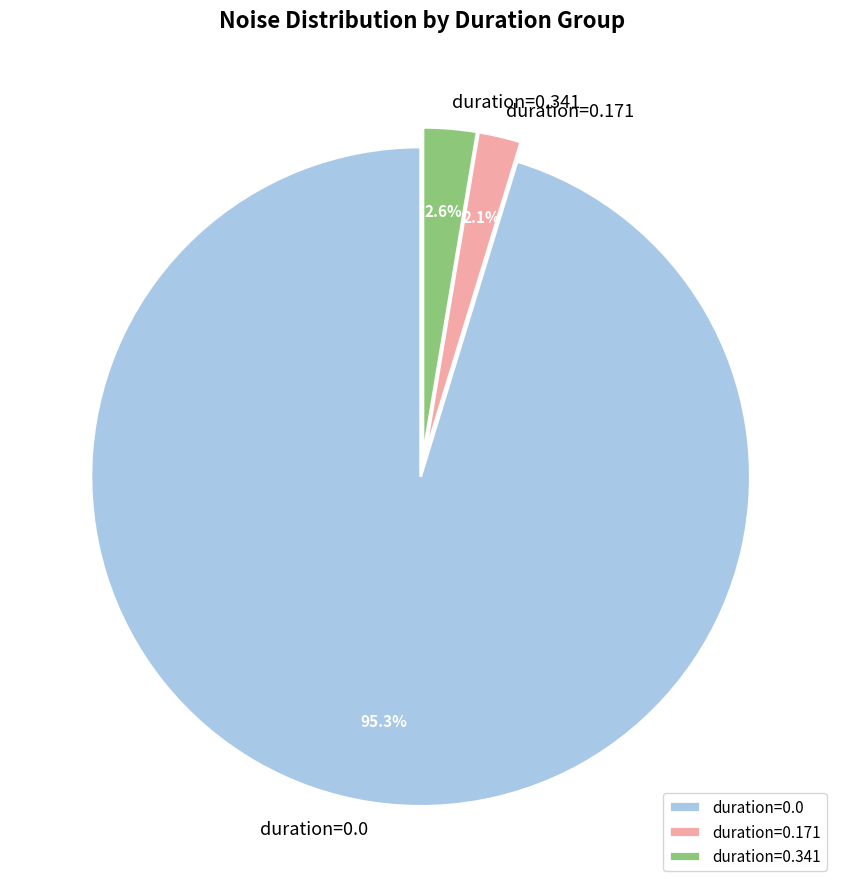

Rank the categories by value from highest to lowest.

duration=0.0, duration=0.341, duration=0.171